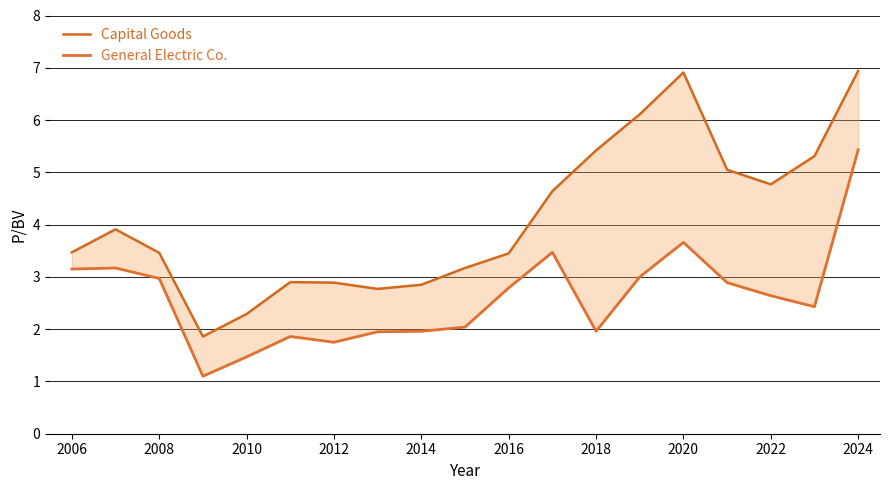

True or false: Capital Goods and General Electric Co. intersect in this chart.

False